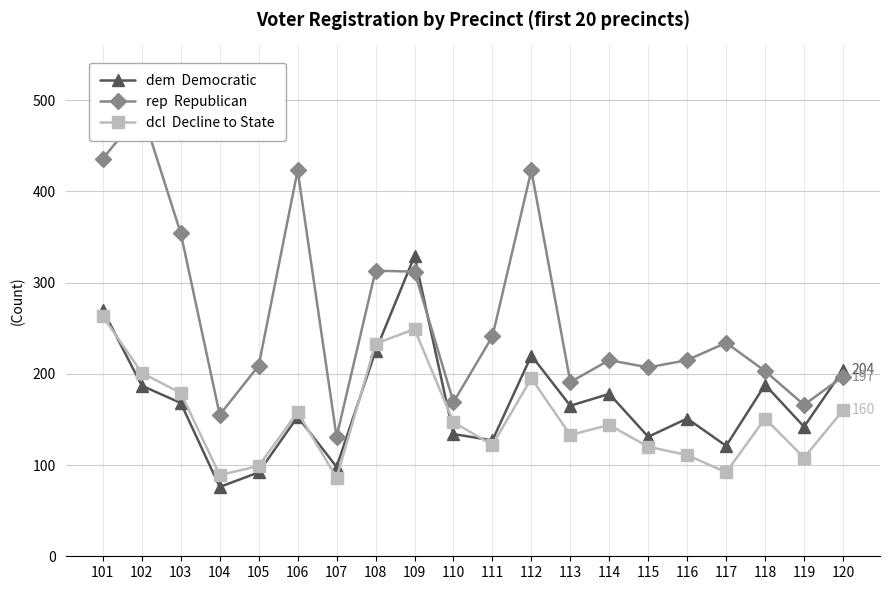

Count the number of categories in the chart.

20